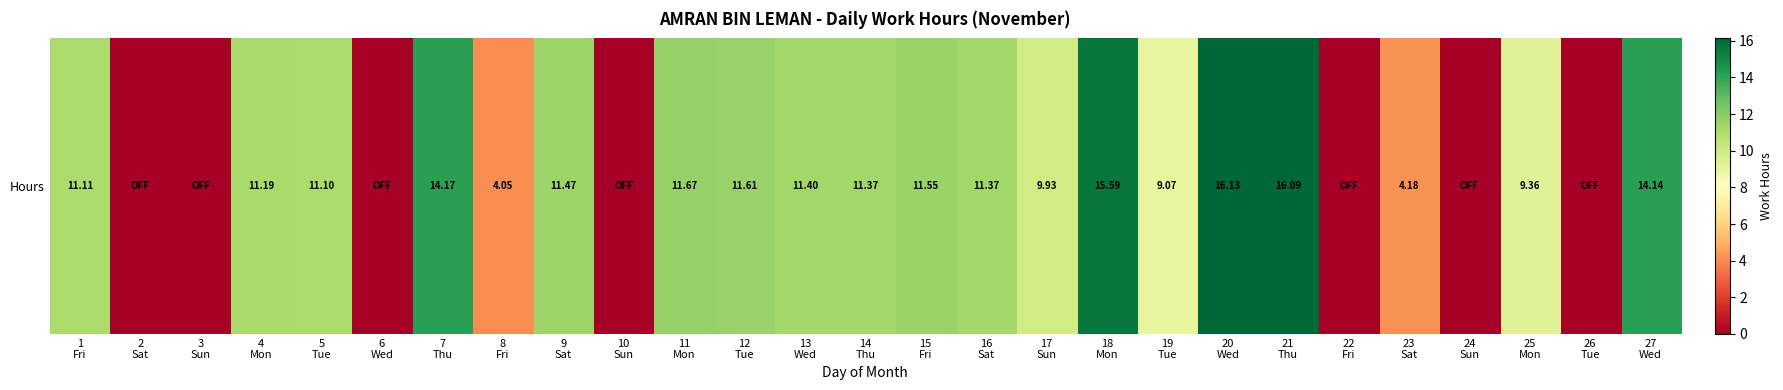

Reading right to left, transcribe all the data shown in this chart.

14.1	0.0	9.4	0.0	4.2	0.0	16.1	16.1	9.1	15.6	9.9	11.4	11.6	11.4	11.4	11.6	11.7	0.0	11.5	4.0	14.2	0.0	11.1	11.2	0.0	0.0	11.1